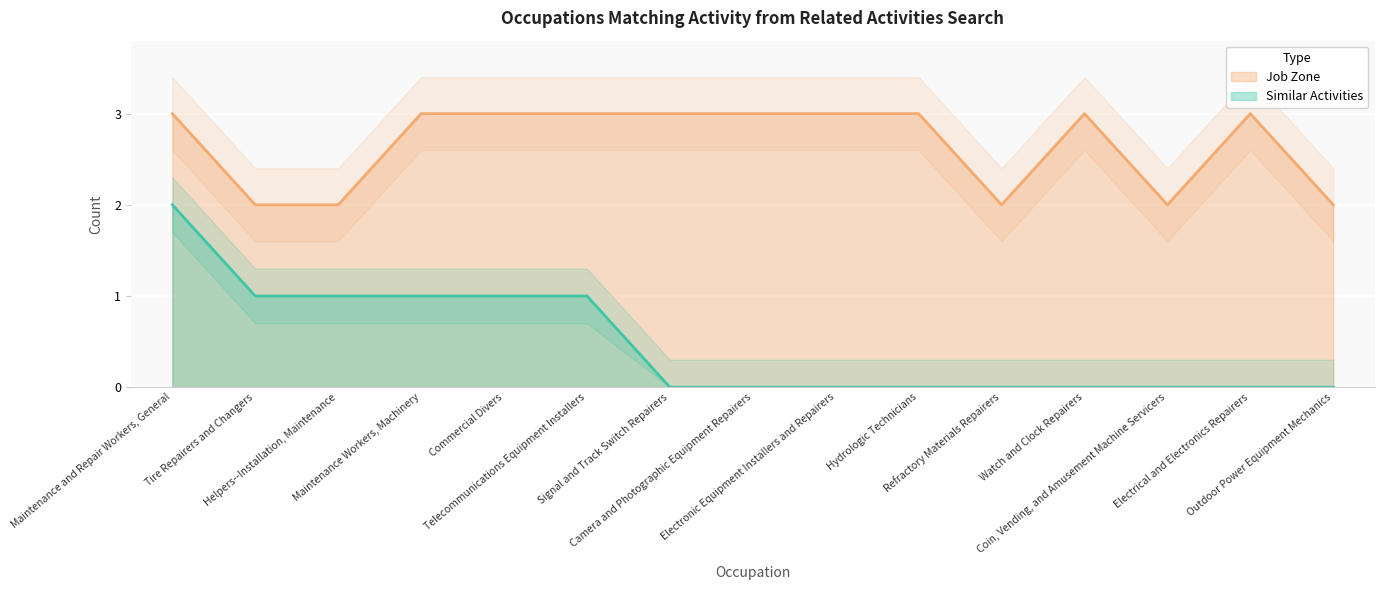

What position from the left is Helpers--Installation, Maintenance?

3